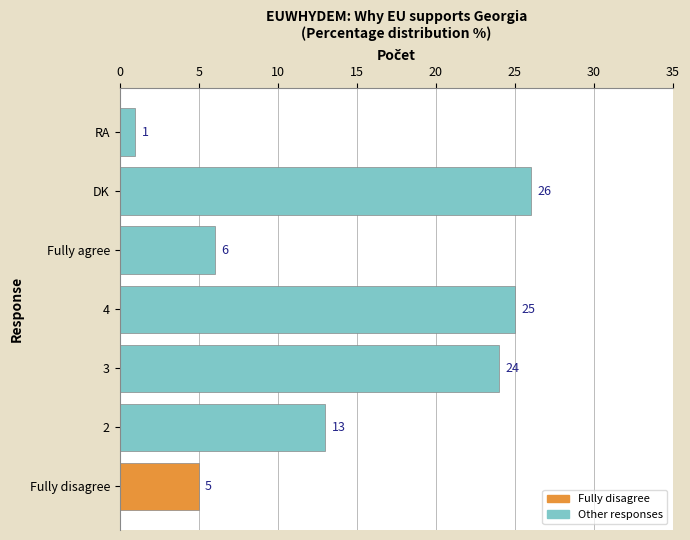

Count the number of categories in the chart.

7